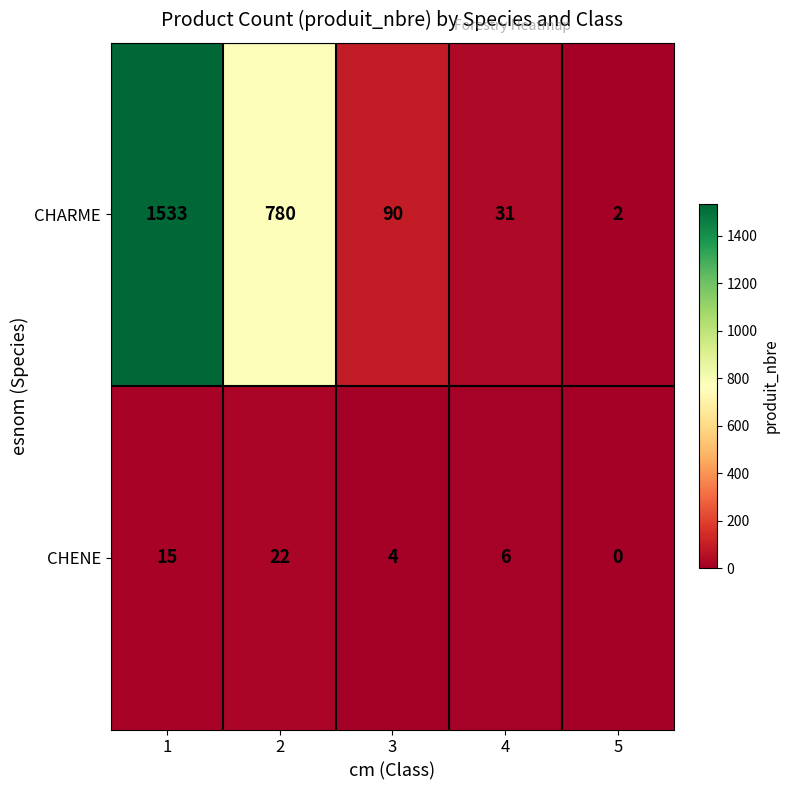

The value of CHENE at 3 is 2. True or false?

False